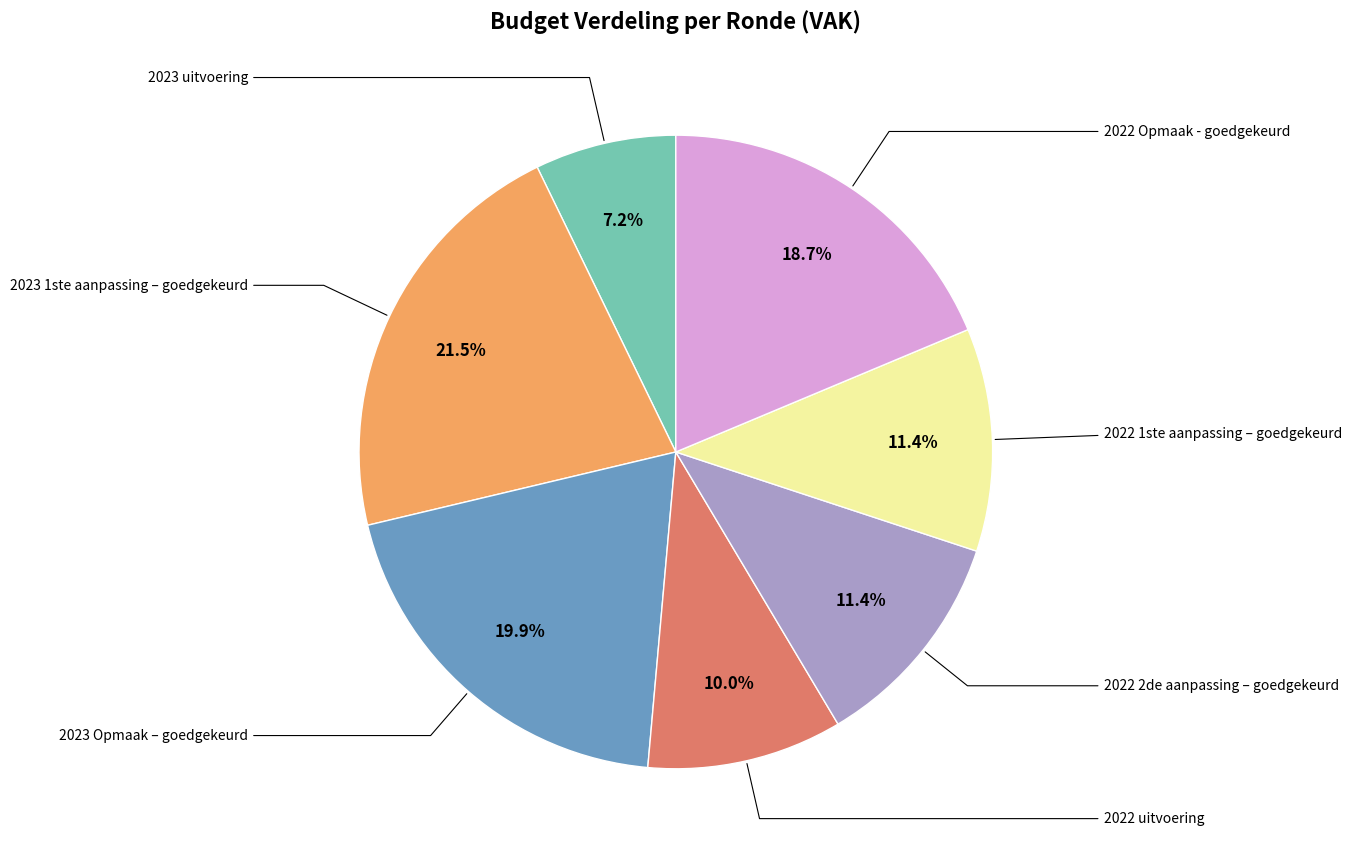

Is there a majority slice in this chart?

No